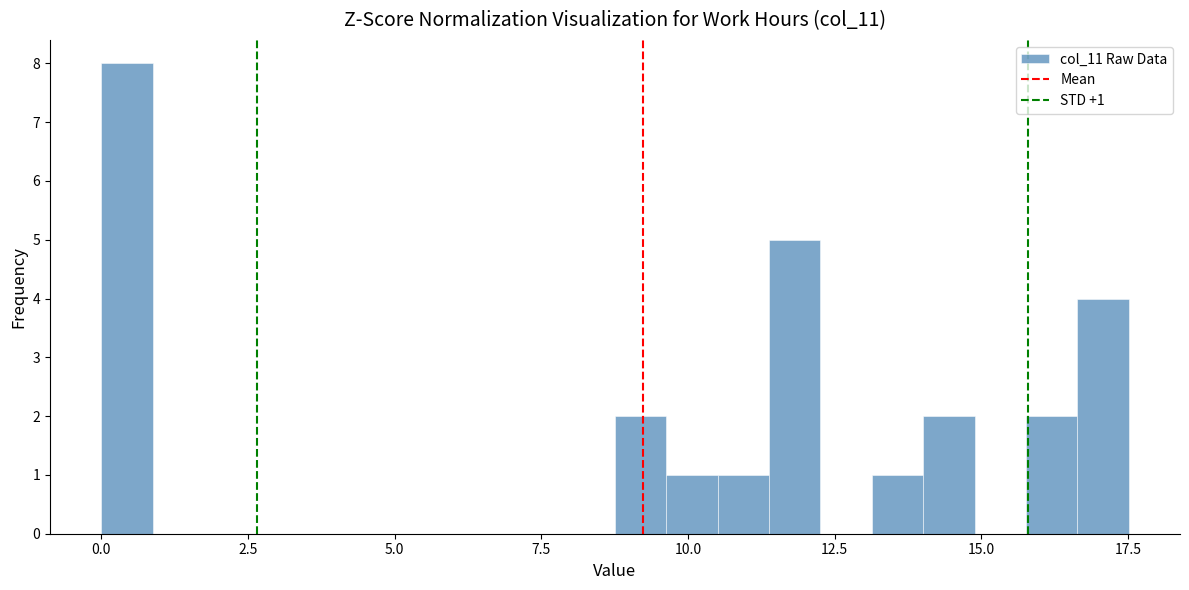

Read against the x-axis, roughly where is the centre of the tallest bar?

0.5